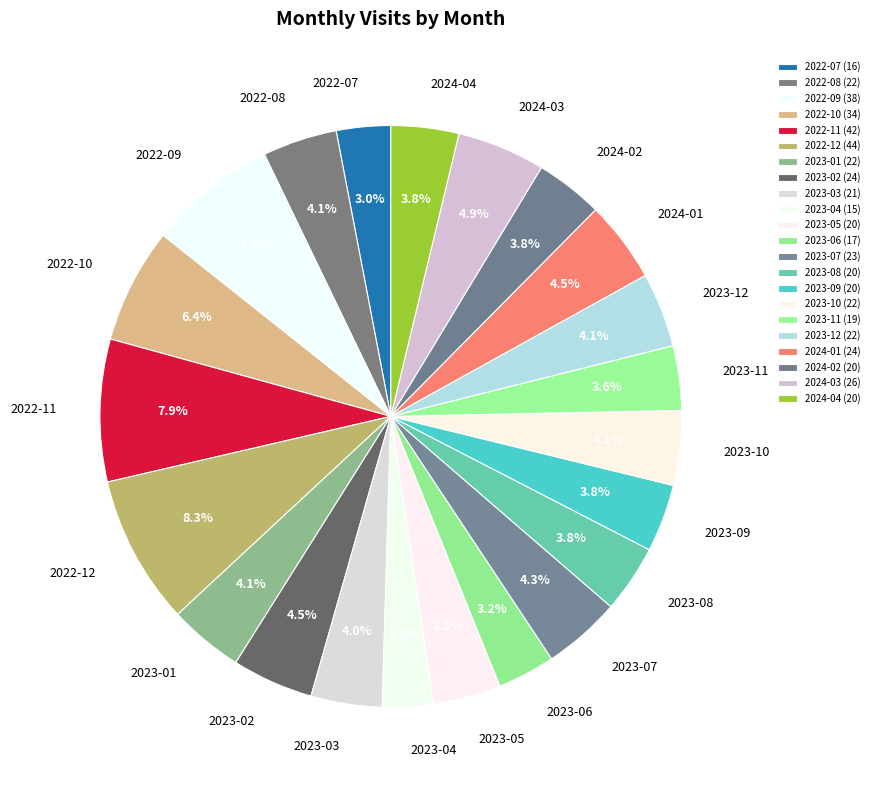

Do 2023-09 and 2023-11 together represent more than half of the pie?

No